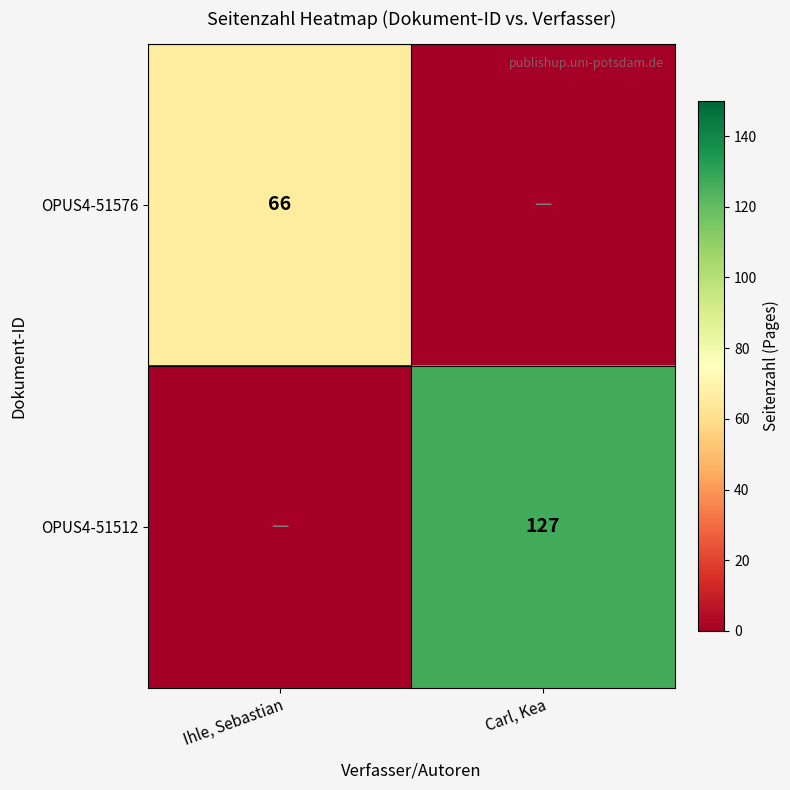

What is the total value across all series at Ihle, Sebastian?

66